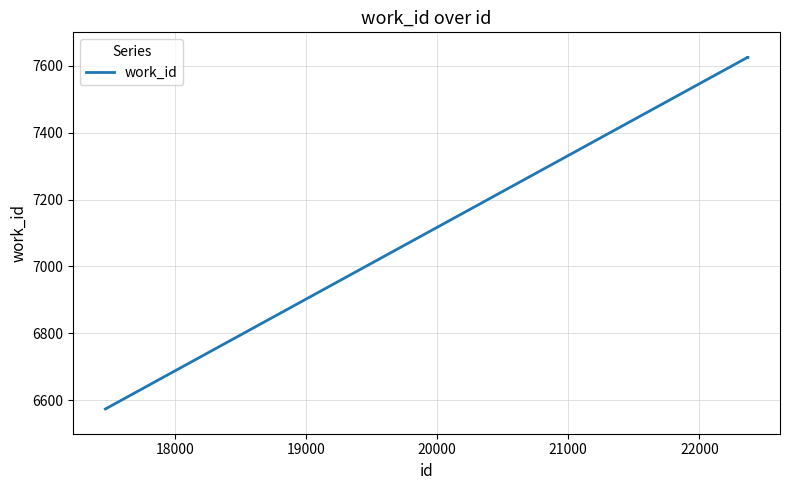

What is the difference between the maximum and minimum values?

1051